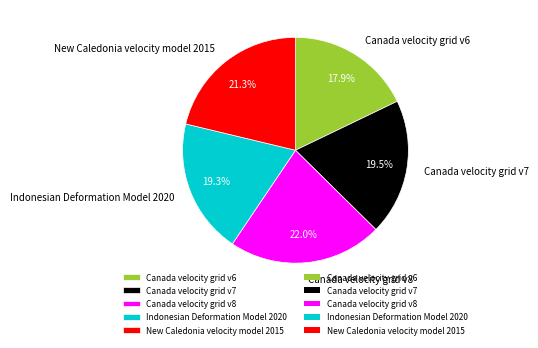

The Canada velocity grid v7 slice represents 29% of the pie. True or false?

False